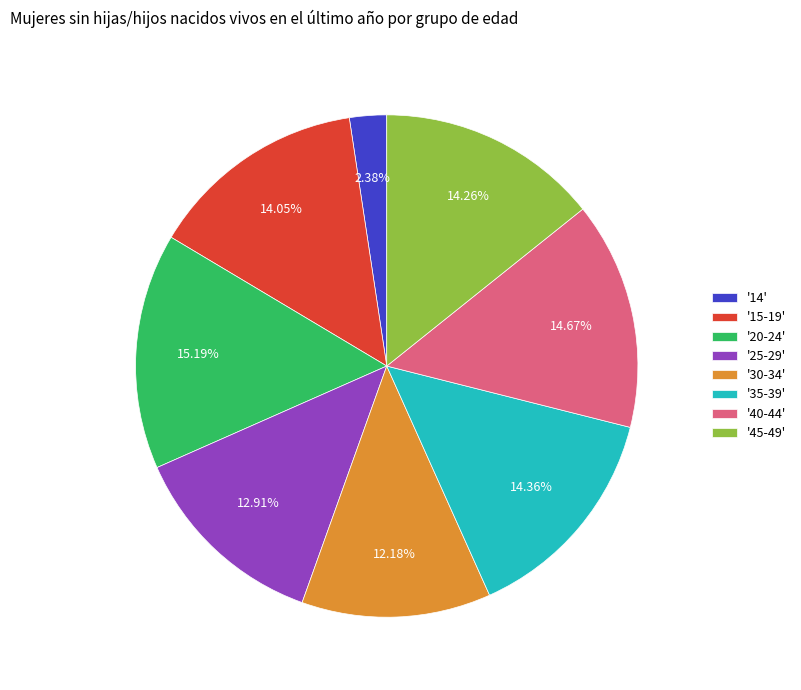

Approximately how many times larger is the value at '20-24' compared to '15-19'?

1.1